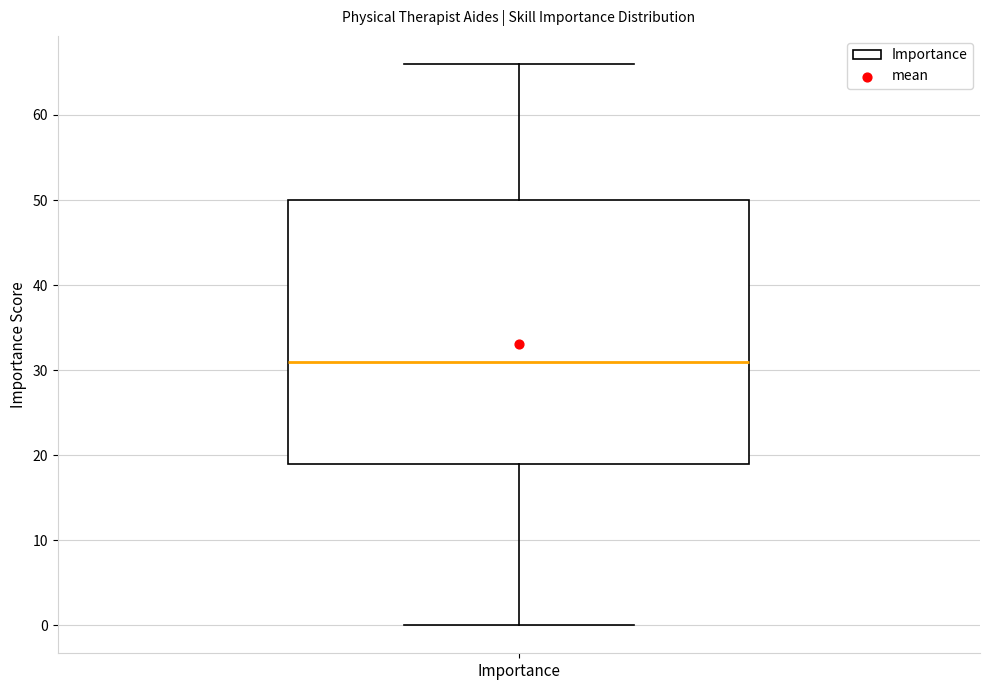

Where does the median line of the box for Importance sit on the y-axis? The values are not printed on the chart, so give them approximately, as read against the axis.

31